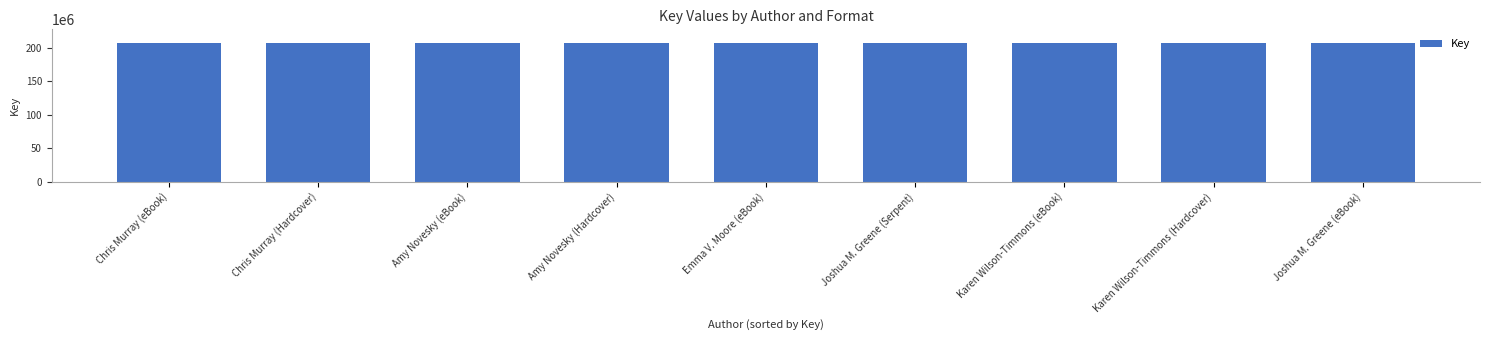

What is the sum of the values at Joshua M. Greene (eBook) and Emma V. Moore (eBook)?

414526433